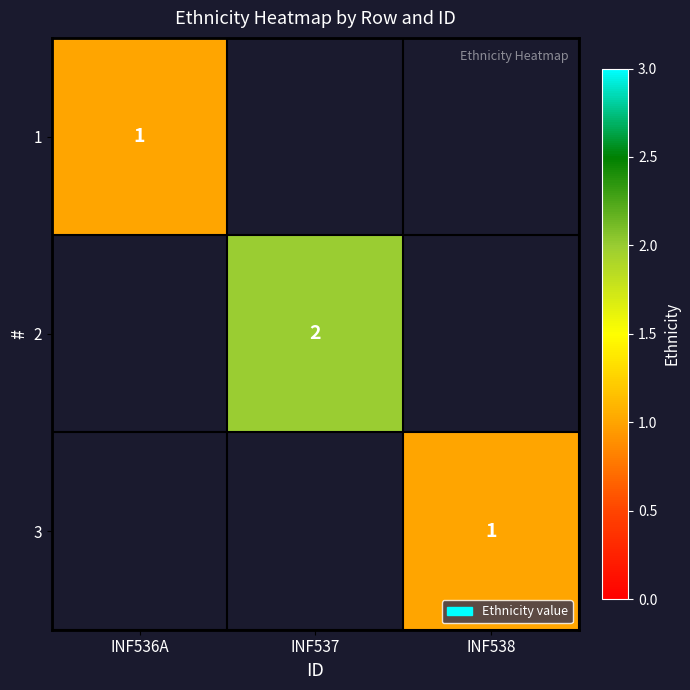

Which label corresponds to the largest value in the chart?

INF537